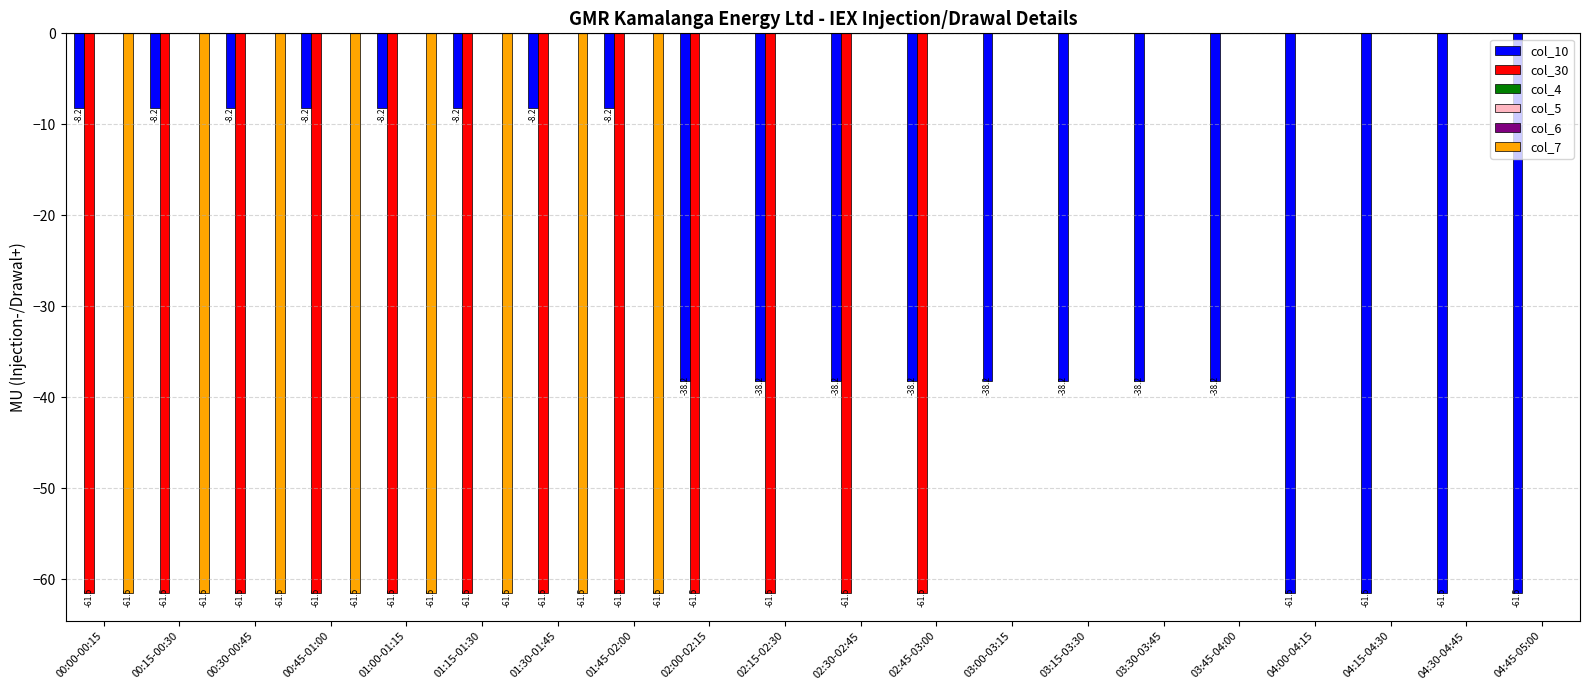

At which label does col_6 reach its minimum?

00:00-00:15